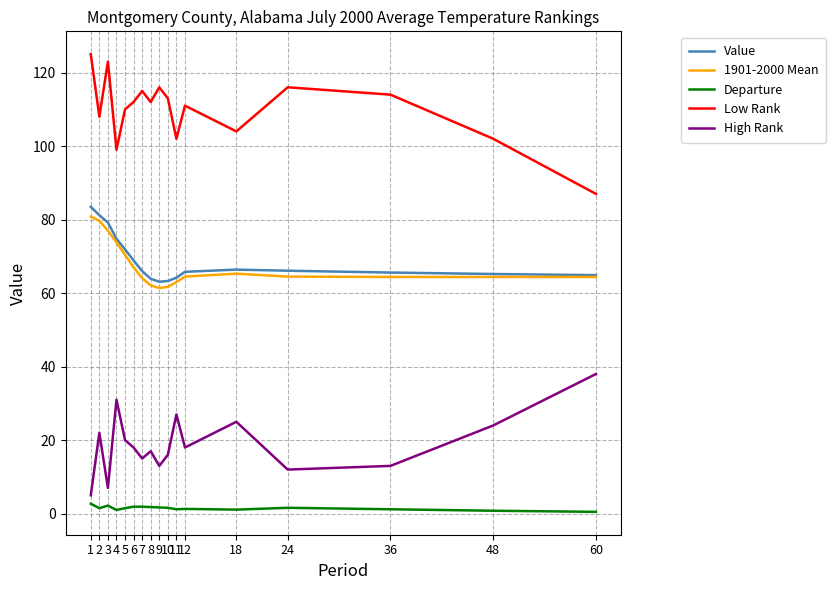

True or false: Departure has more than 0 points higher than both neighbors.

True